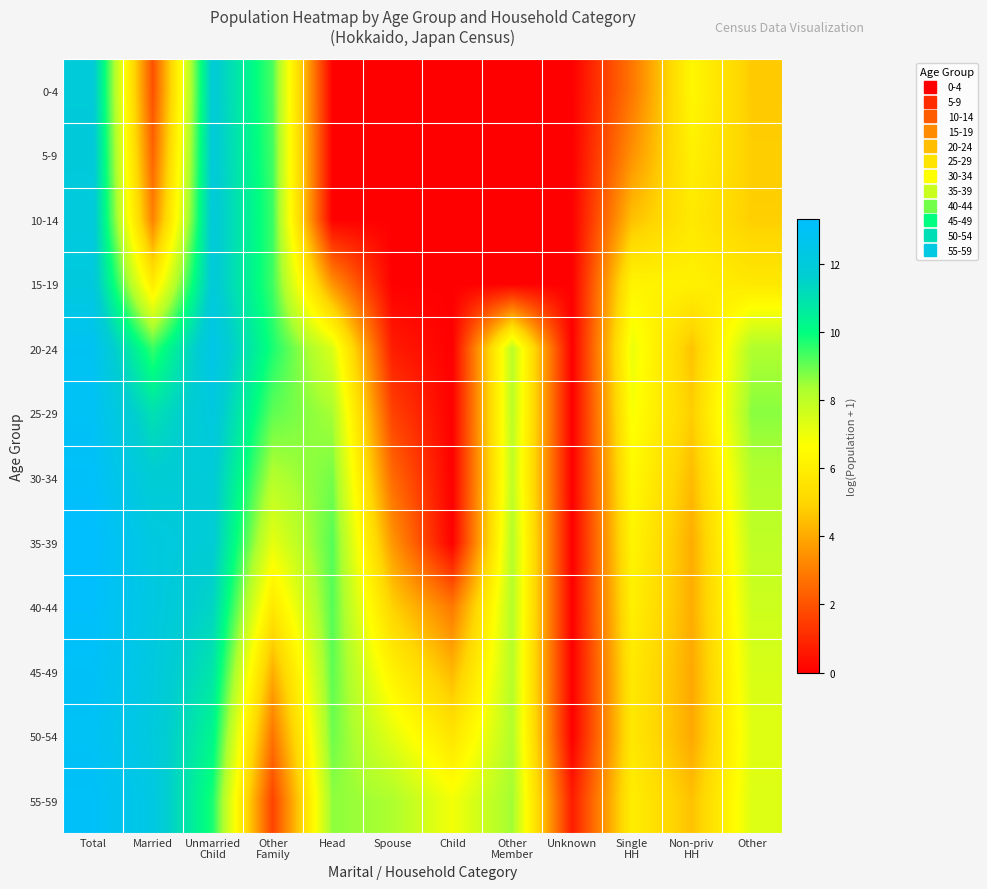

Between Spouse and Other
Member, which is larger?

Spouse